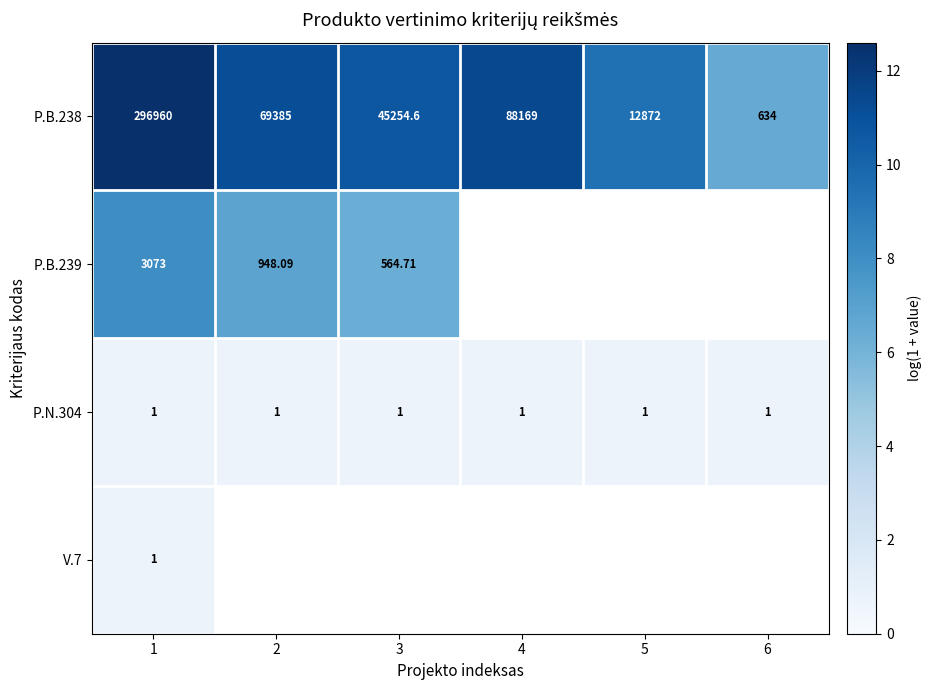

Rank the series by their maximum value, from lowest to highest.

P.N.304, V.7, P.B.239, P.B.238